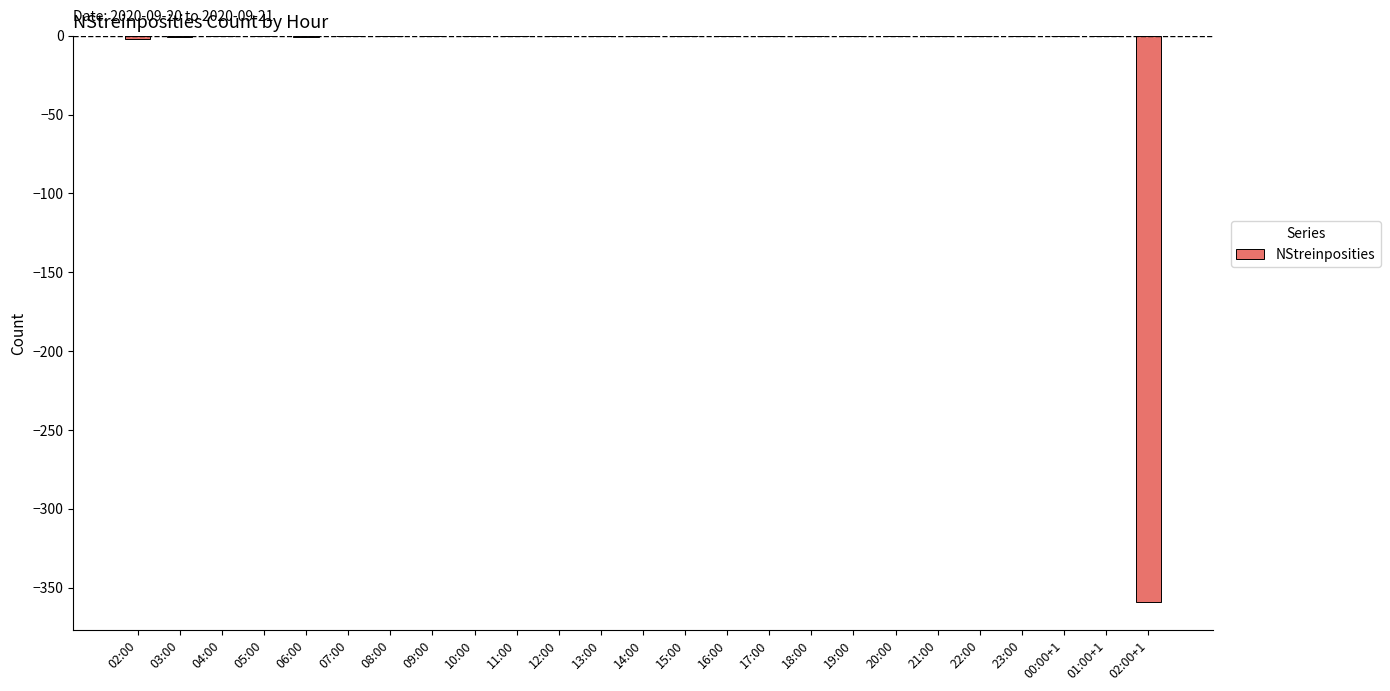

What is the sum of all values?

-363